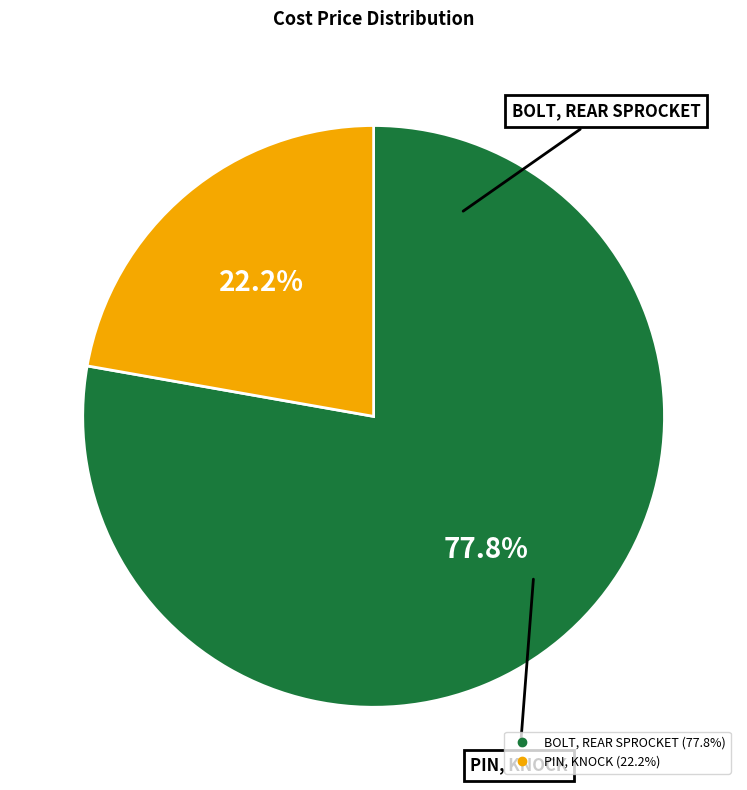

To the nearest percent, what percentage of the pie is BOLT, REAR SPROCKET?

78%